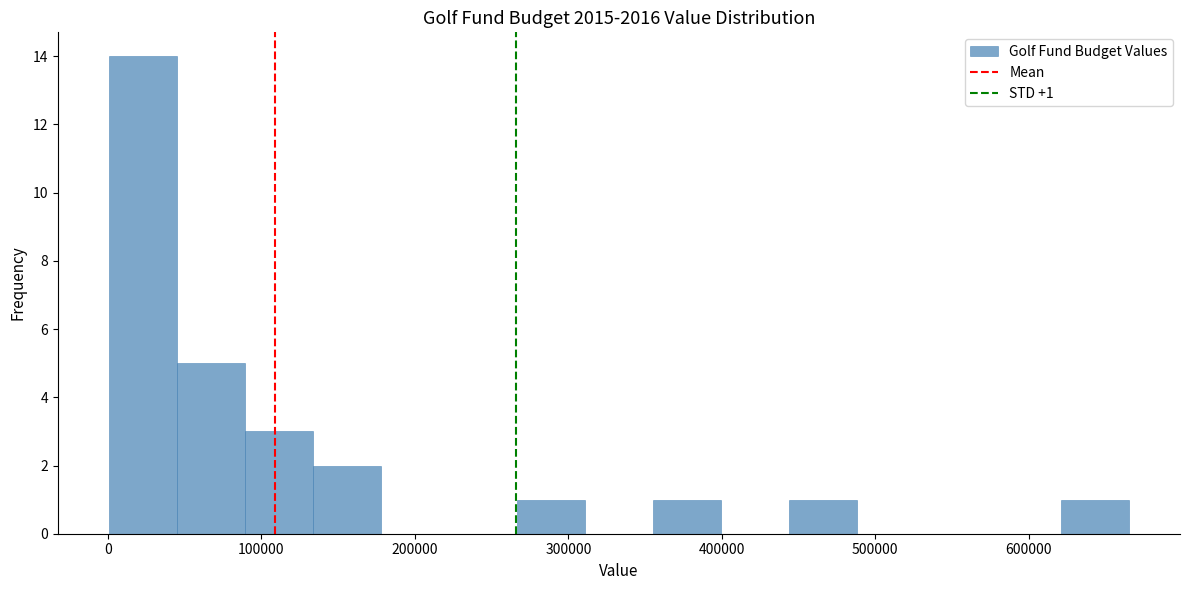

Which range on the x-axis has the tallest bar?

0 to 40000